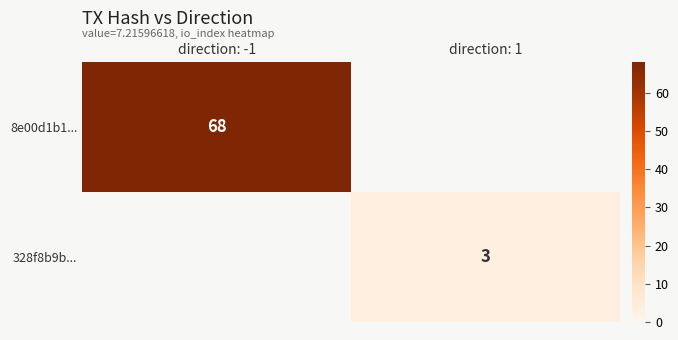

True or false: 8e00d1b1... has a value of 68 at direction: -1.

True